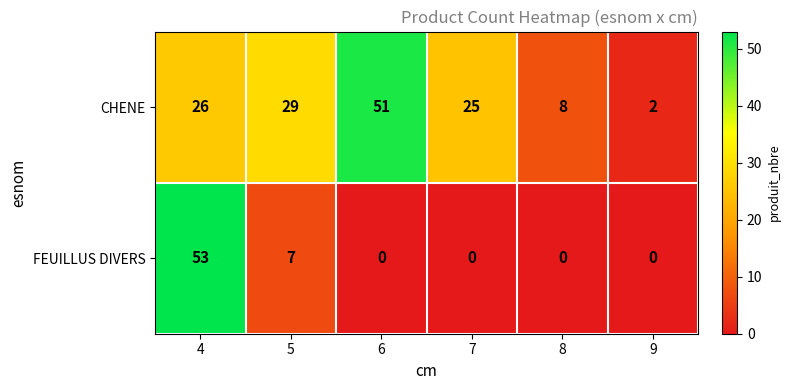

At how many categories does at least one series exceed 15?

4